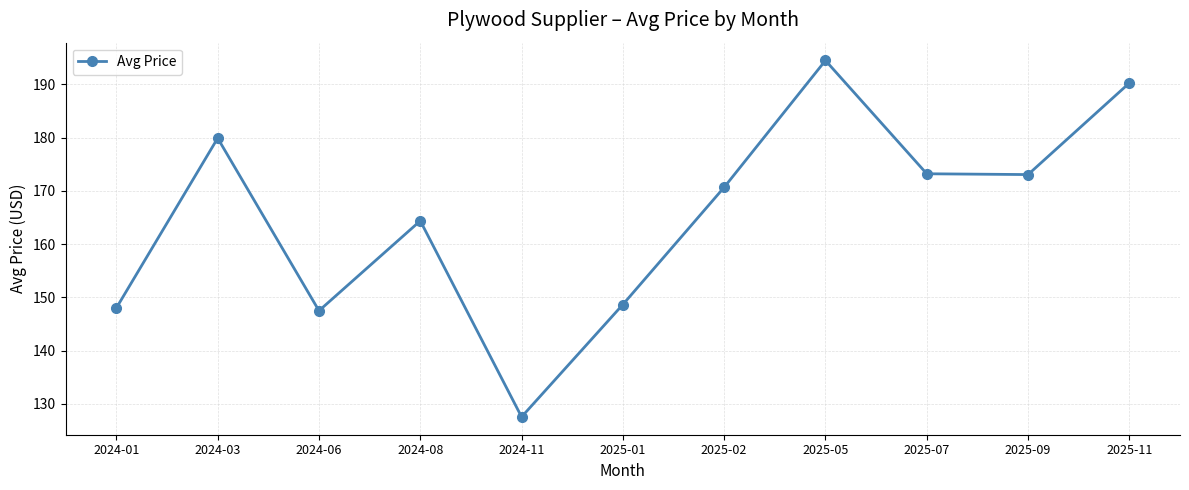

What is the difference between the values at 2025-07 and 2025-05?

21.3